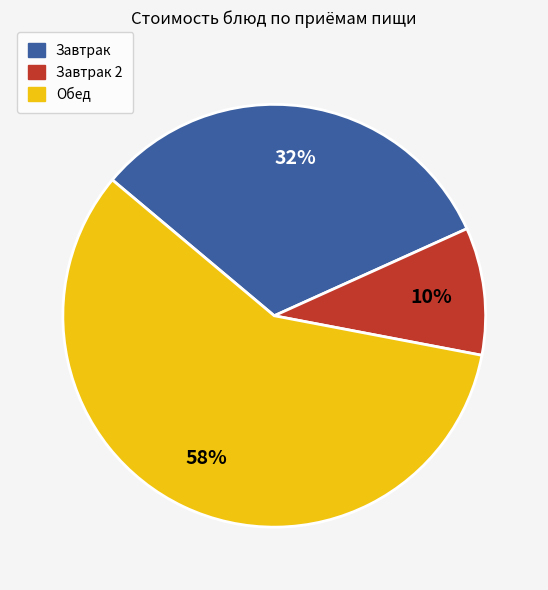

True or false: Обед accounts for 48% of the total.

False